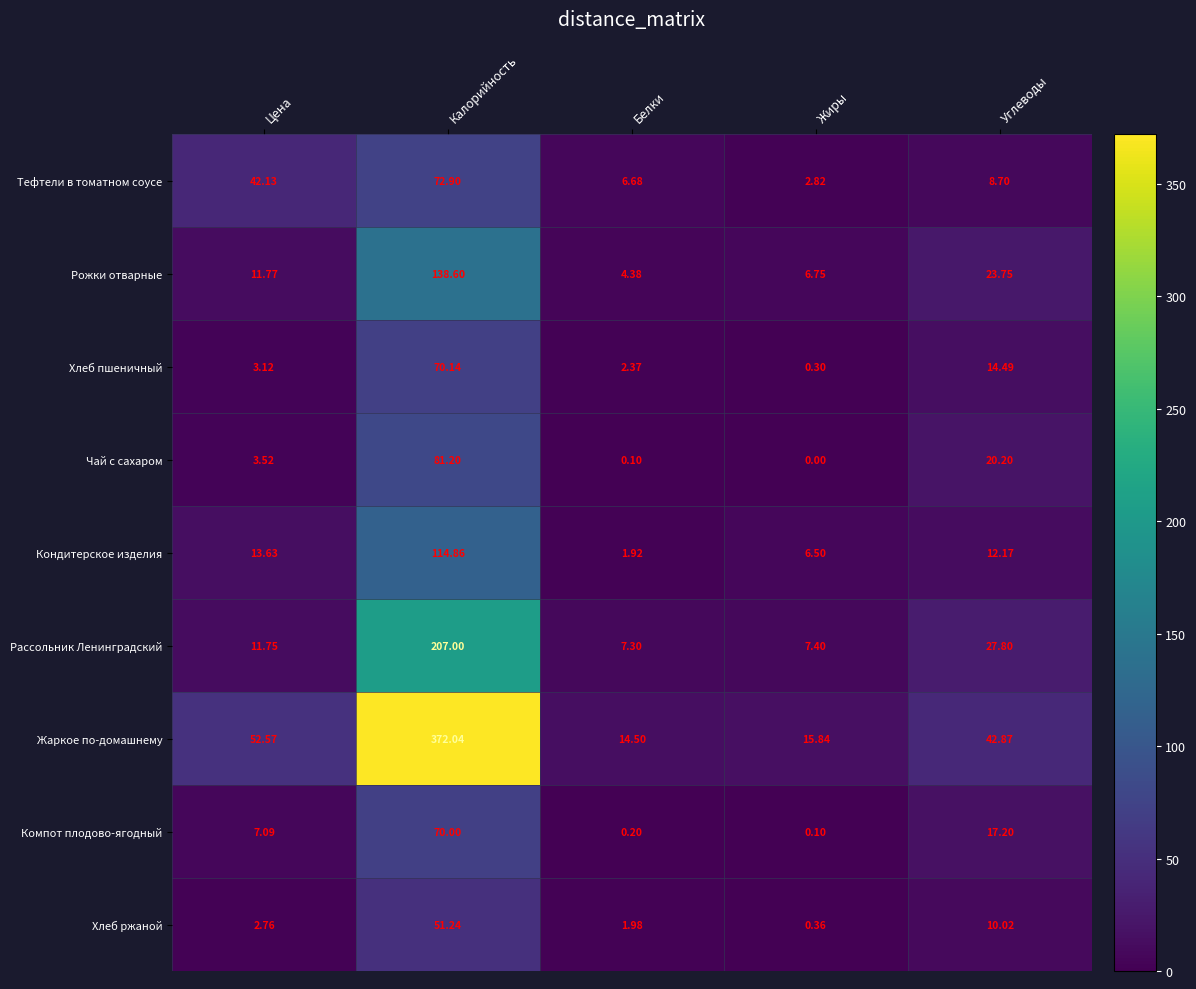

At which category does the chart reach its peak across all series?

Калорийность